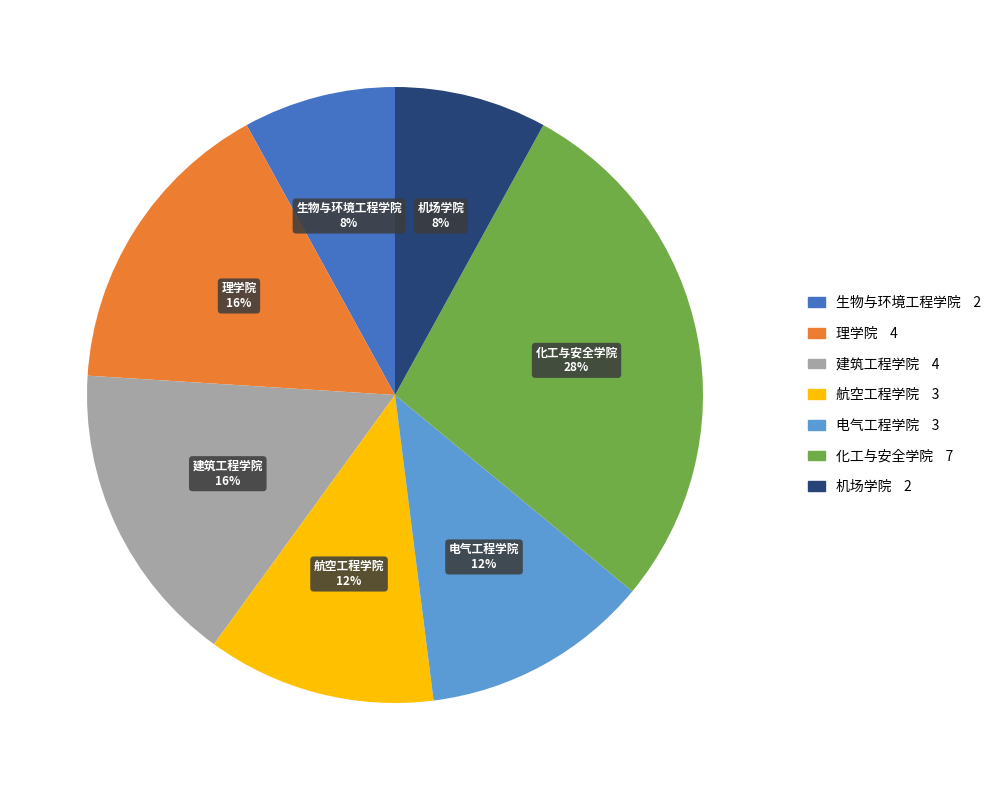

To the nearest percent, what percentage of the pie is 机场学院?

8%